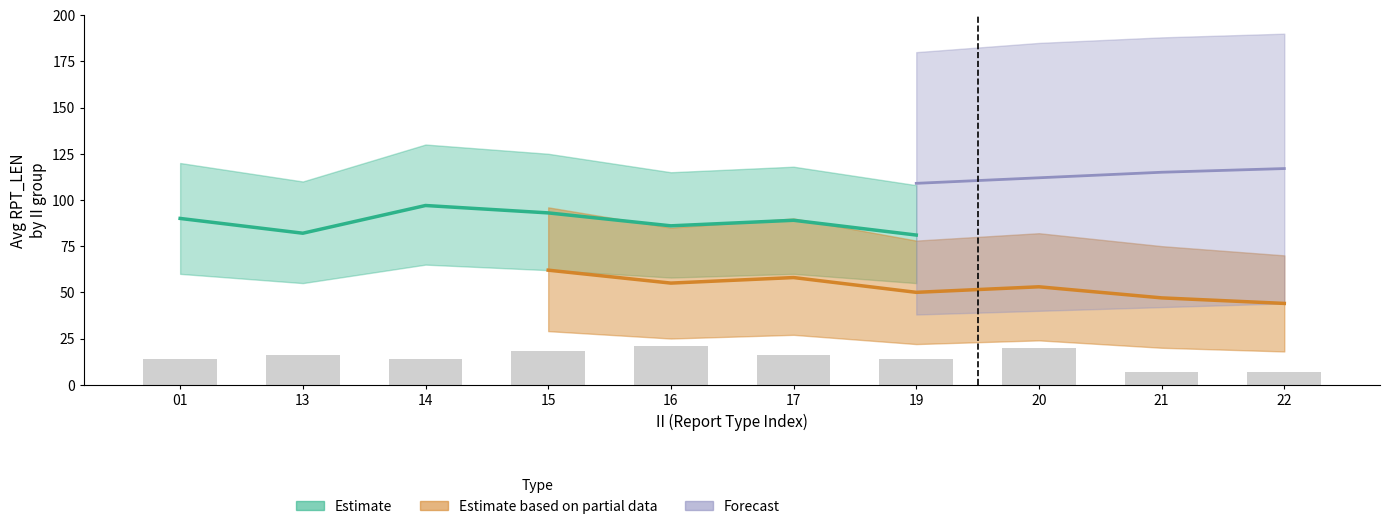

What is the sum of the values at 22 and 14?

21